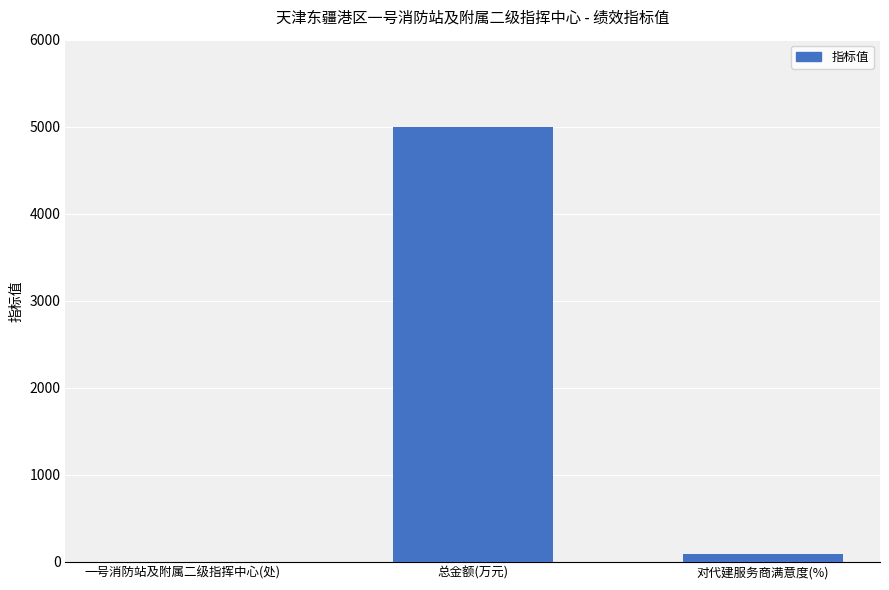

The value at 一号消防站及附属二级指挥中心(处) is 1. True or false?

True